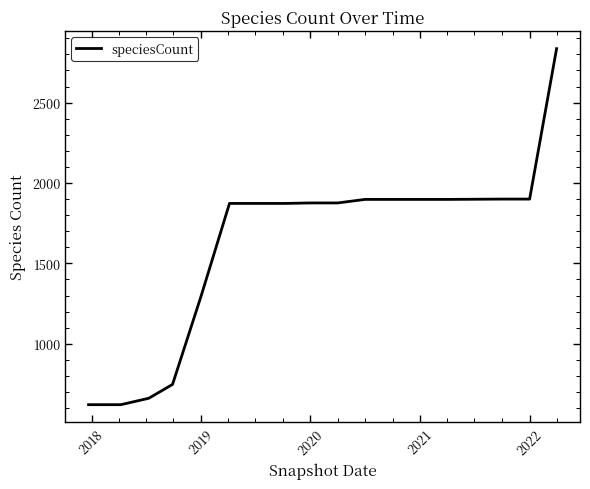

How many lines are shown in the chart?

1